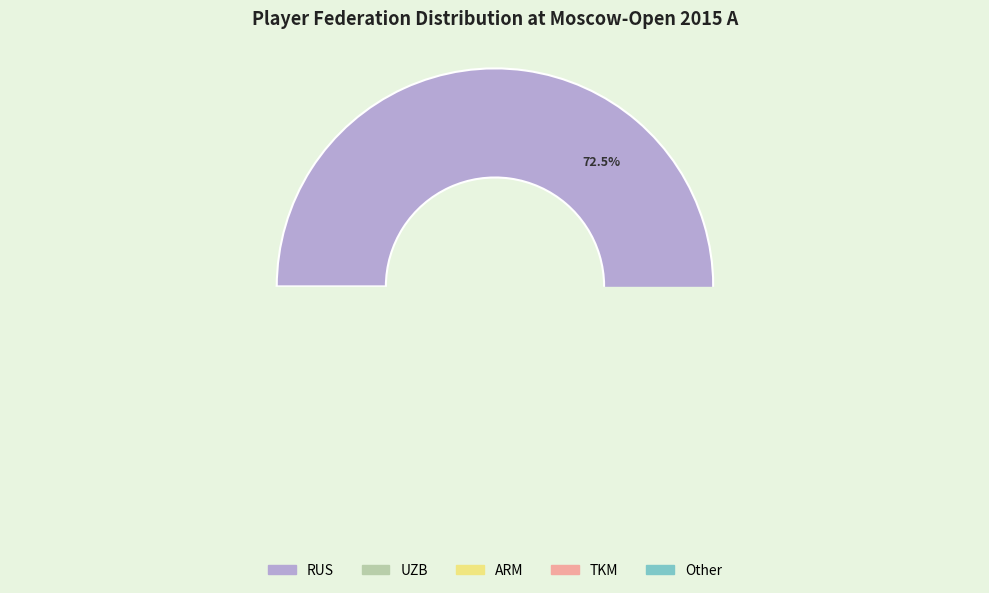

What portion of the pie excludes Other?

89.2%